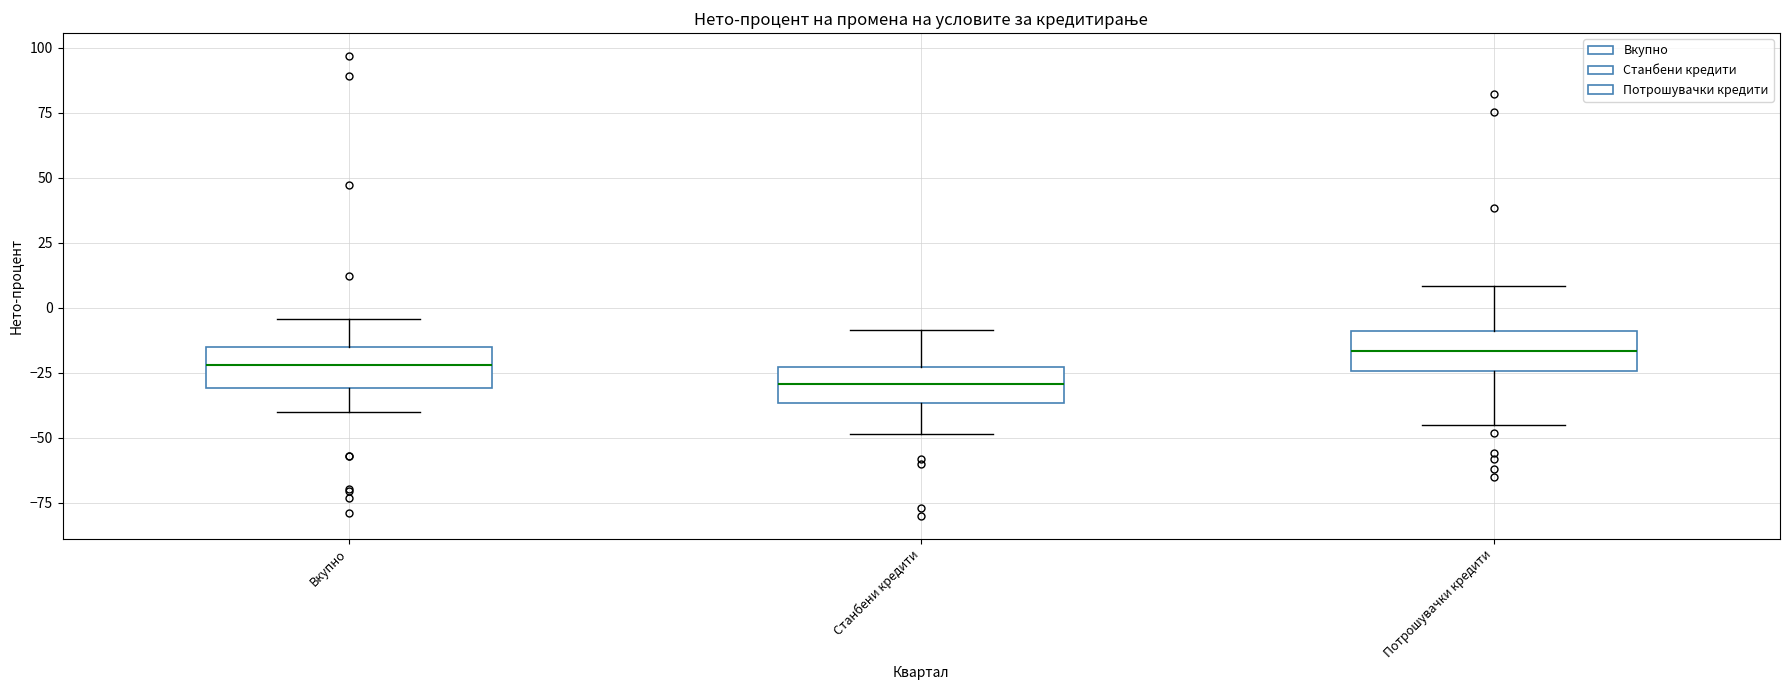

Where does the lower whisker of the box for Вкупно end on the y-axis? The values are not printed on the chart, so give them approximately, as read against the axis.

-40